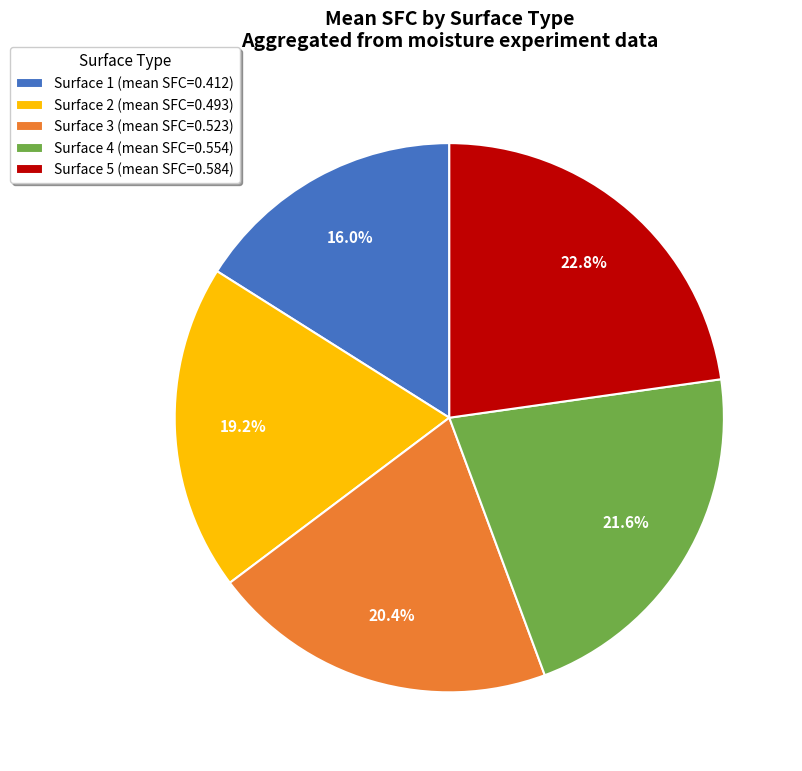

To the nearest percent, what is the average slice percentage?

20%